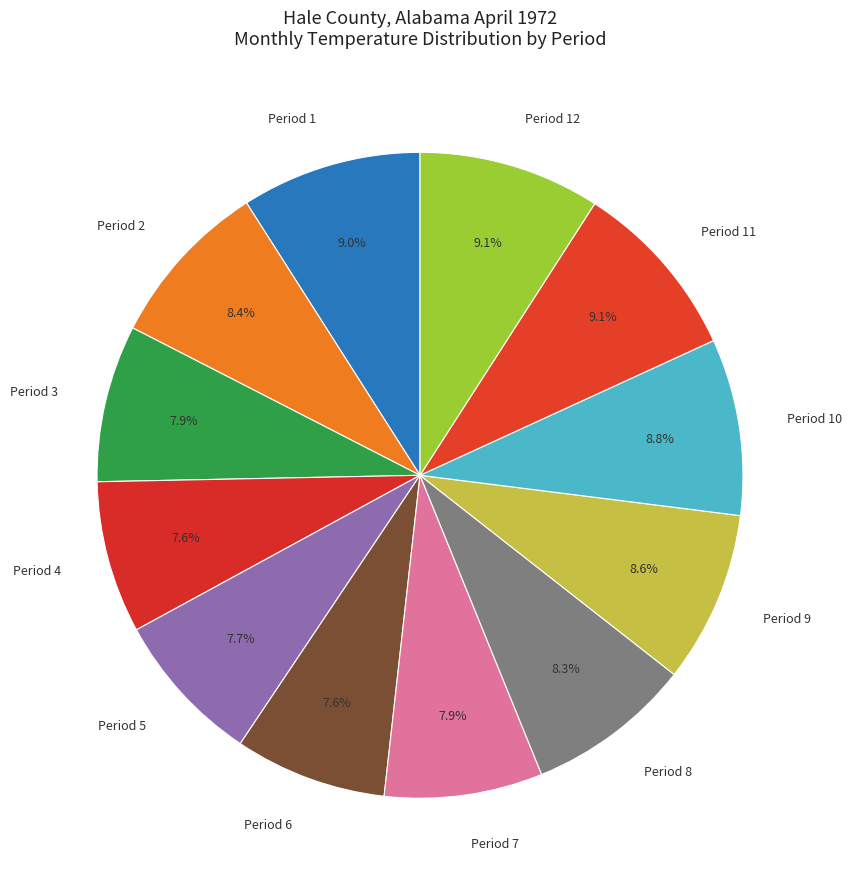

How much of the chart is everything except Period 10?

91.2%